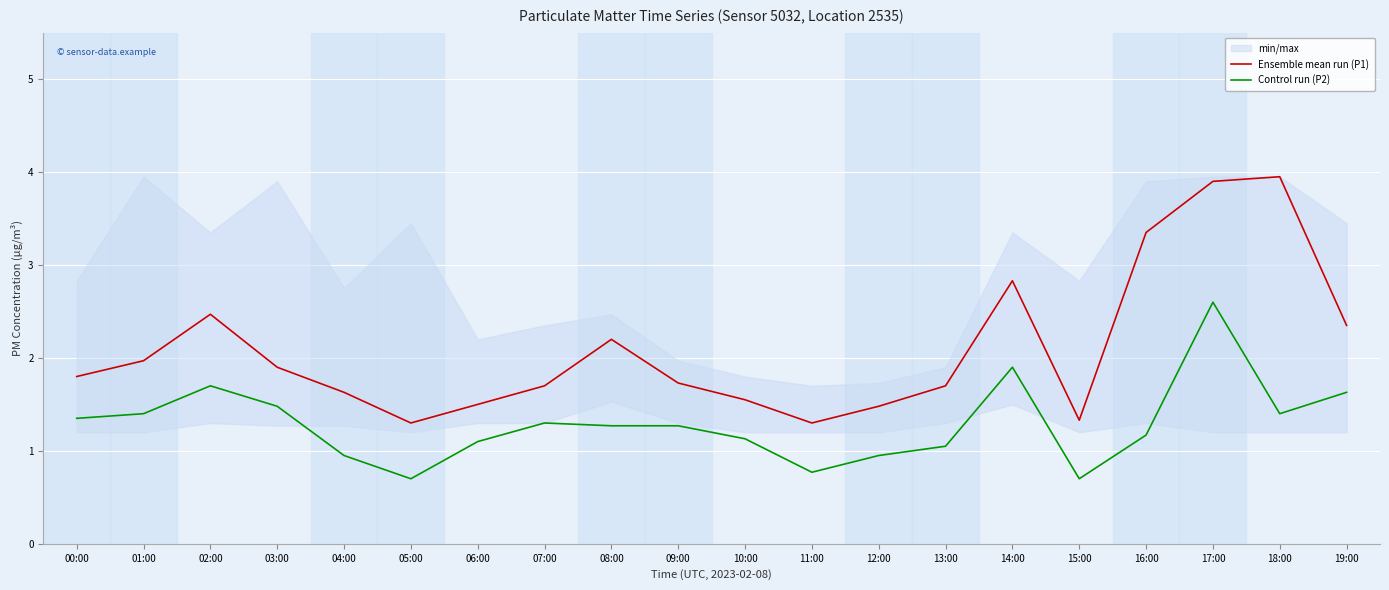

Count the number of categories in the chart.

20